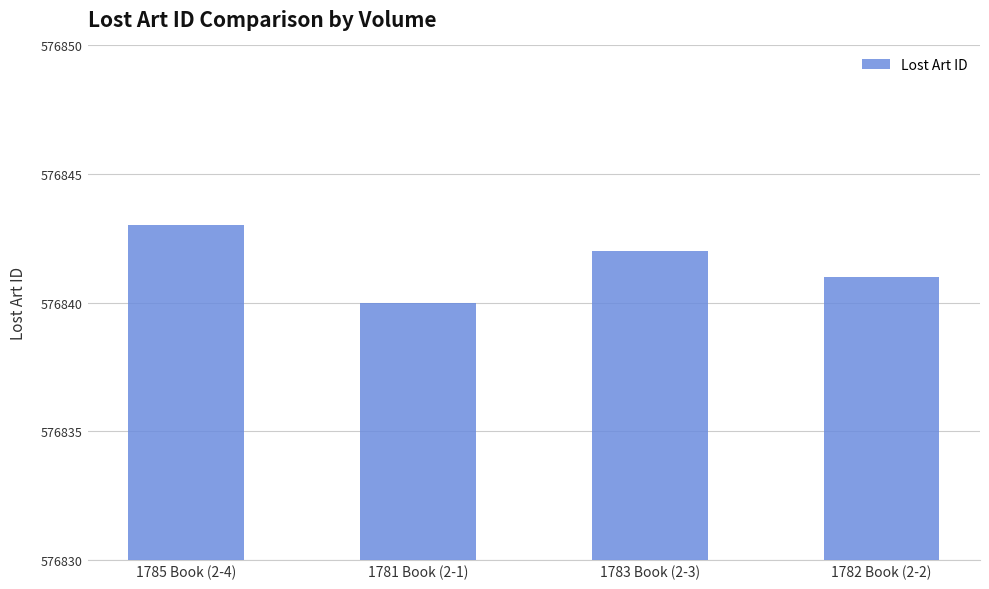

What value does the data have at 1782 Book (2-2)?

576841